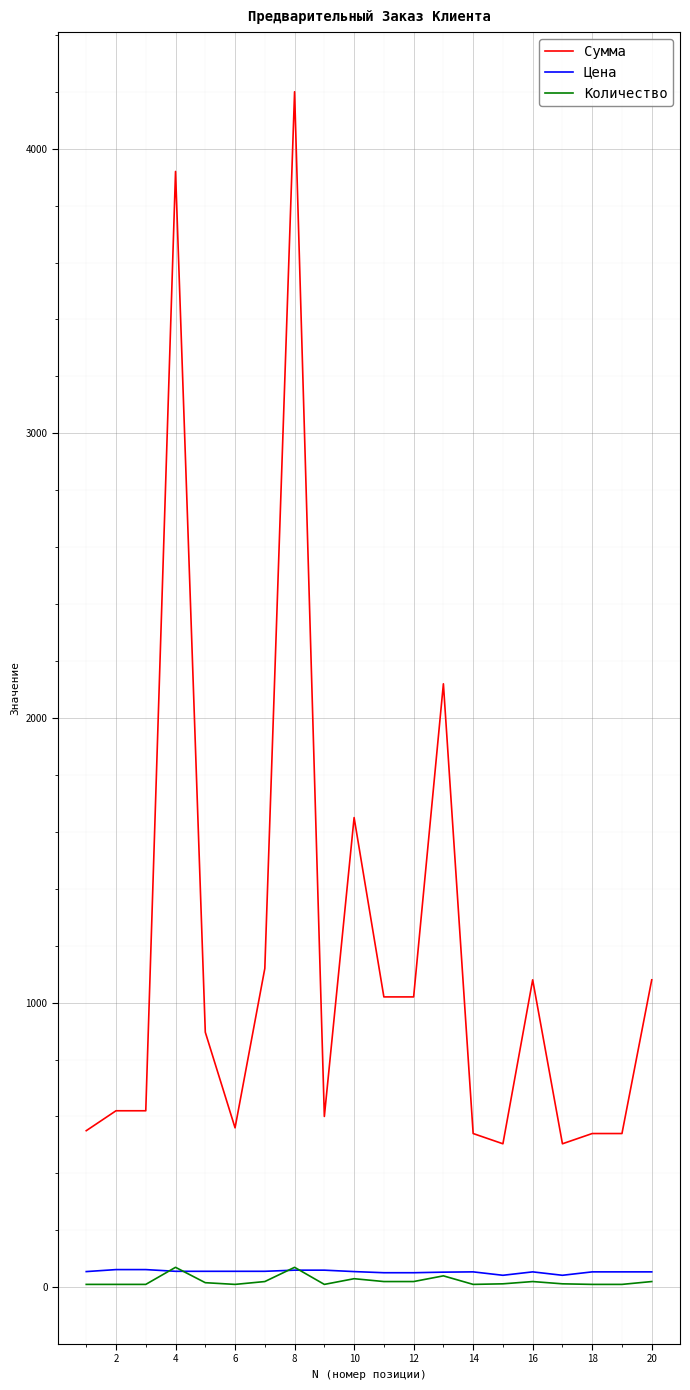

Which series has the largest total across all categories?

Сумма